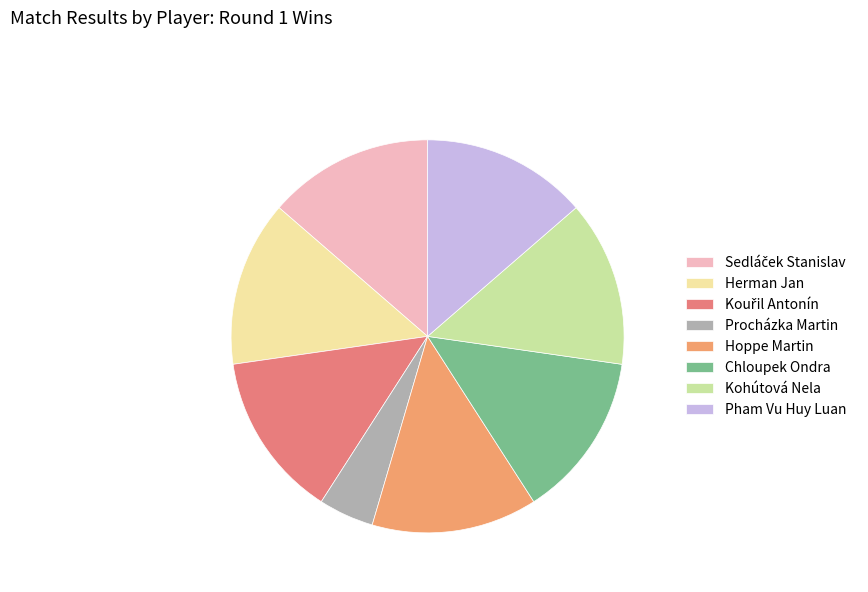

To the nearest percent, what percentage of the pie is Kouřil Antonín?

14%